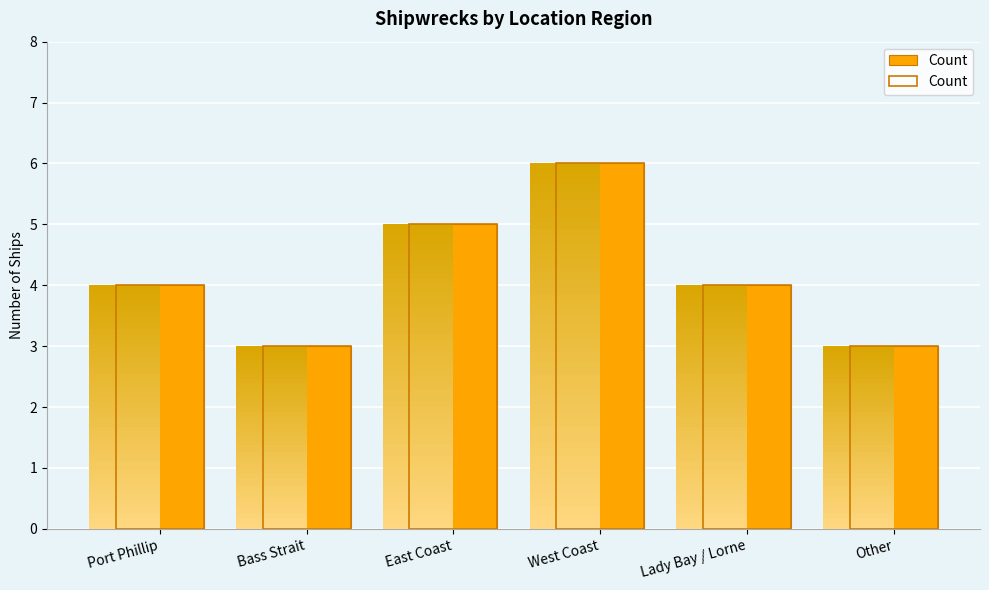

Between Other and Lady Bay / Lorne, which is larger?

Lady Bay / Lorne